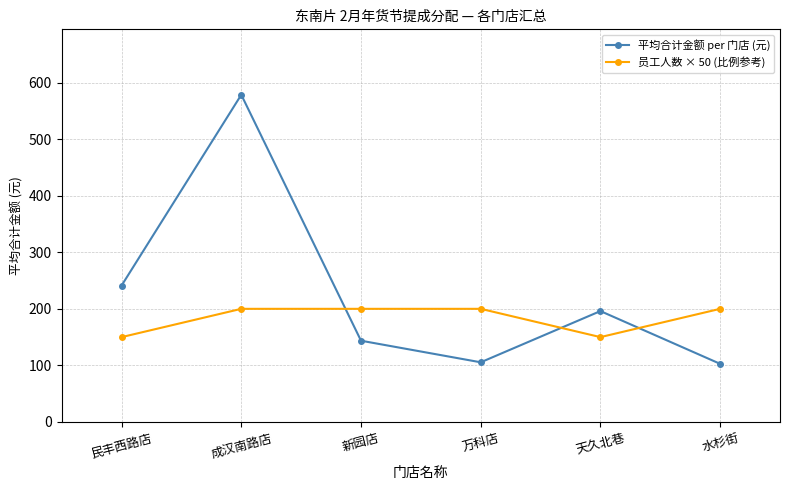

Which series ends up on top after the final intersection of 平均合计金额 per 门店 (元) and 员工人数 × 50 (比例参考)?

员工人数 × 50 (比例参考)